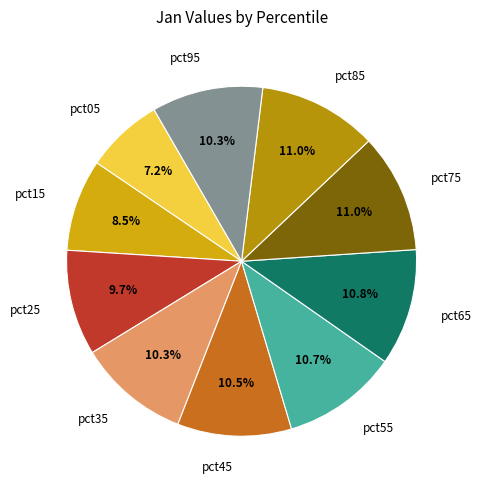

Does pct45 represent more than half of the total?

No